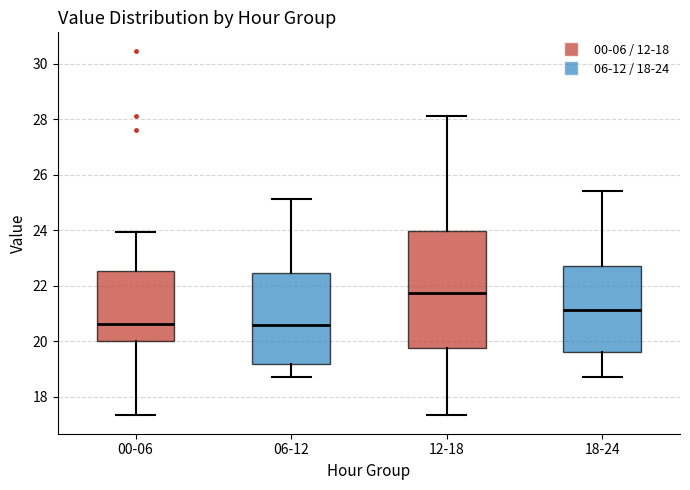

Which box is the tallest, from its lower edge to its upper edge?

12-18